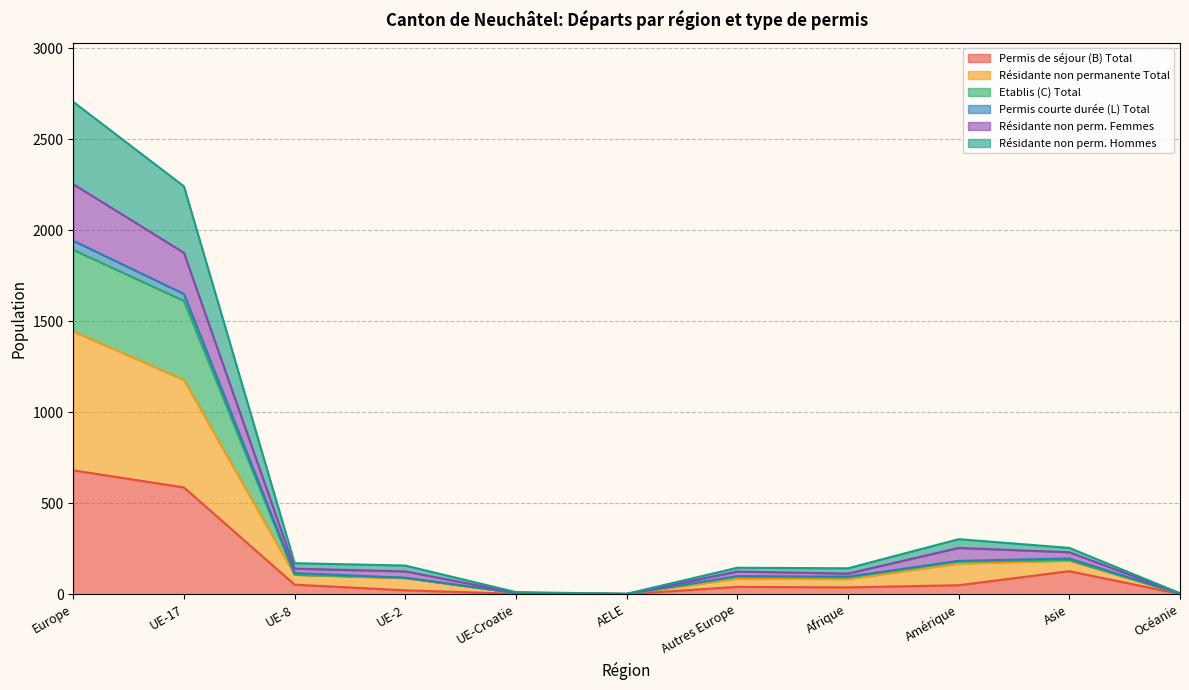

At which category is the sum across all series the highest?

Europe